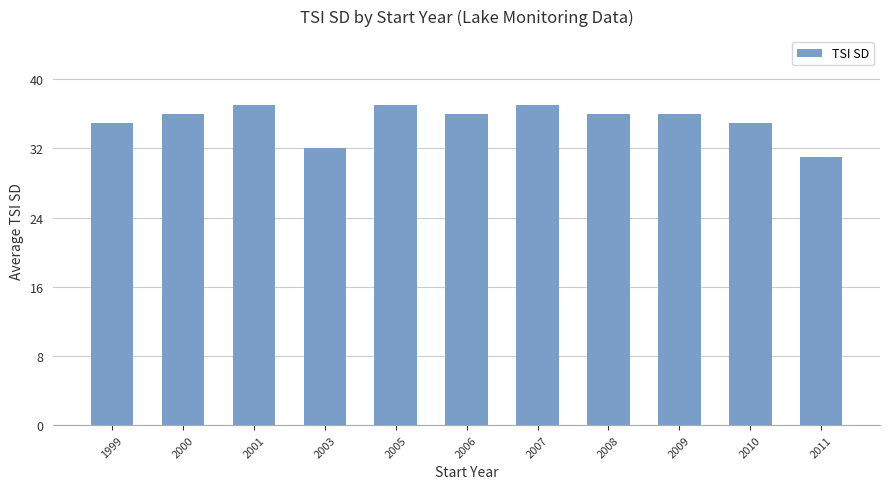

Is it true that the value at 2007 is 37?

True